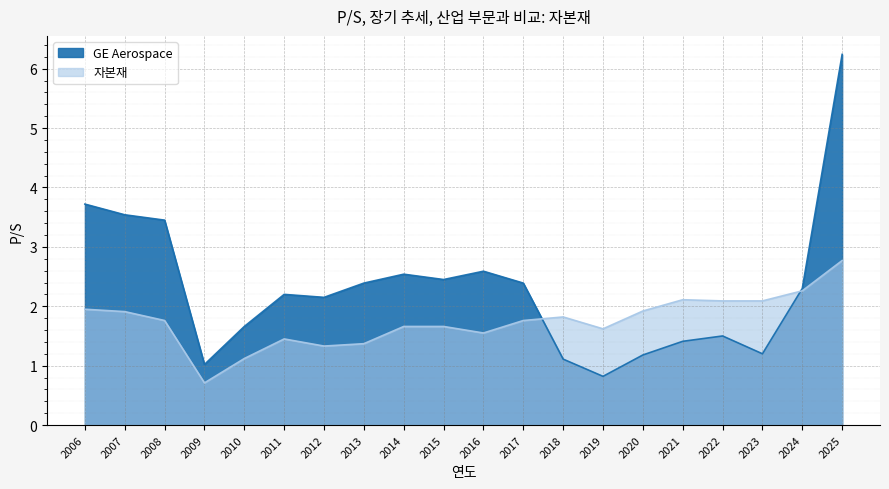

List the labels in order of GE Aerospace value, largest first.

2025, 2006, 2007, 2008, 2016, 2014, 2015, 2013, 2017, 2024, 2011, 2012, 2010, 2022, 2021, 2023, 2020, 2018, 2009, 2019